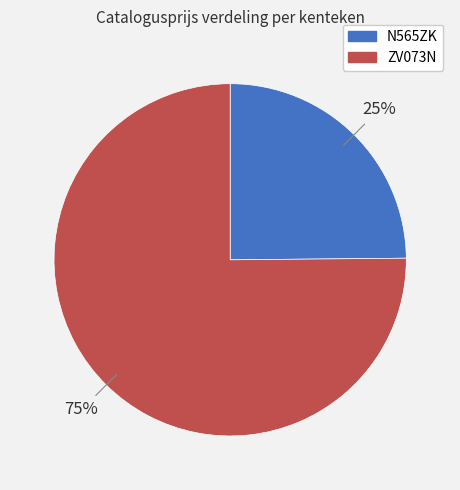

The N565ZK slice represents 25% of the pie. True or false?

True